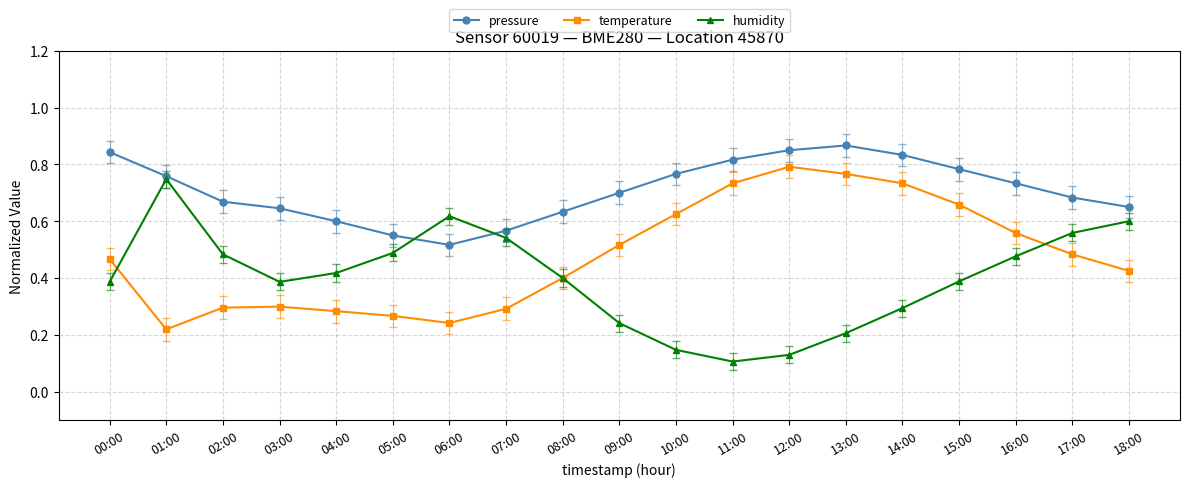

True or false: temperature has a value of 0.3 at 05:00.

True